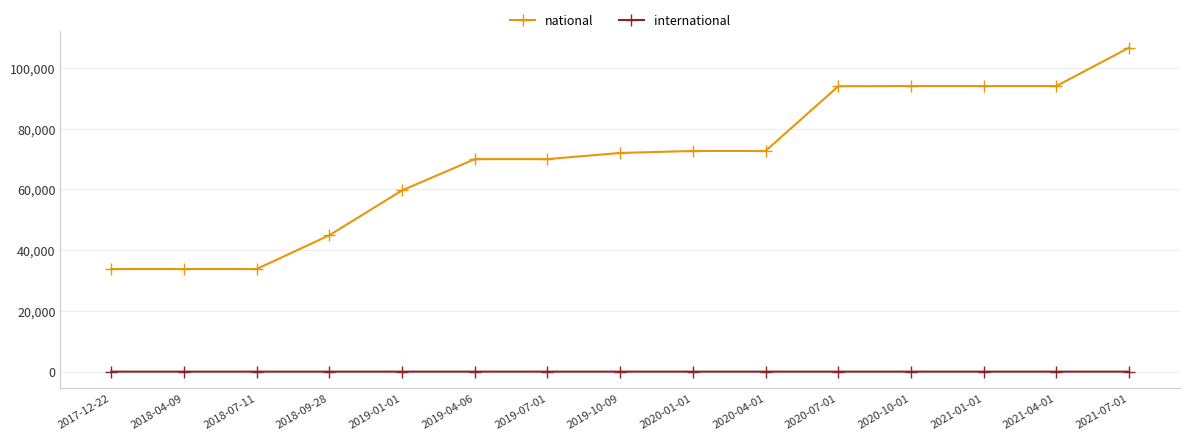

At which label does national reach its peak?

2021-07-01